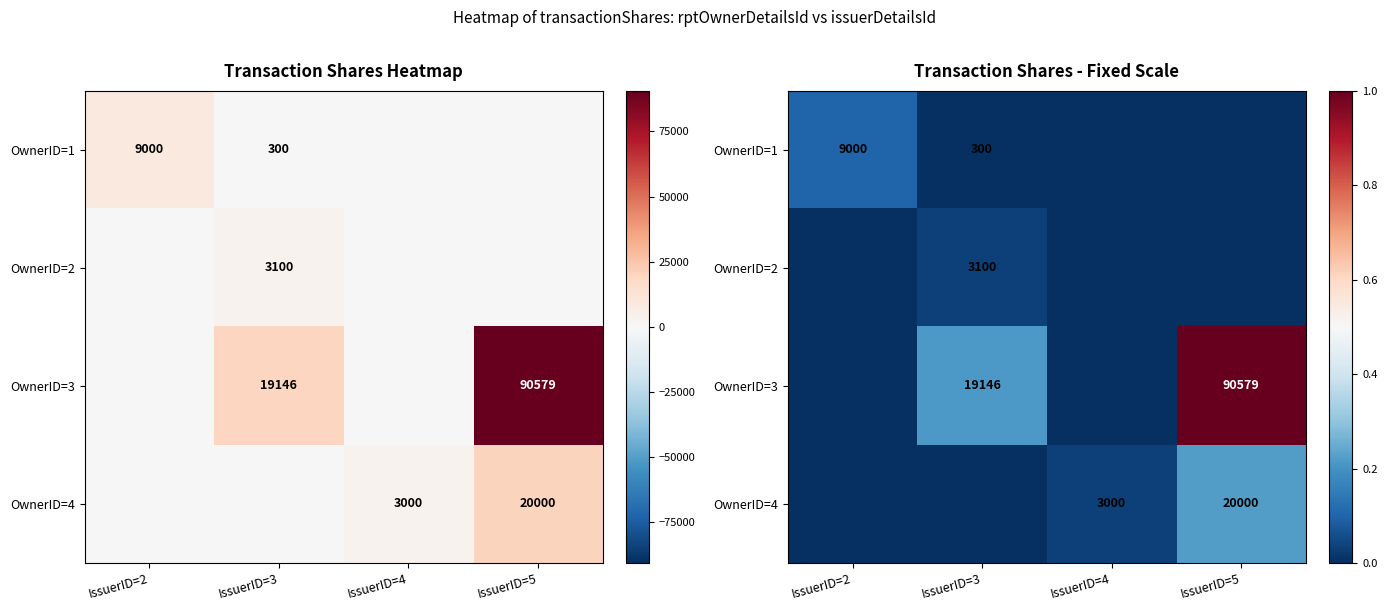

At which label is OwnerID=1 closest to 0?

IssuerID=4